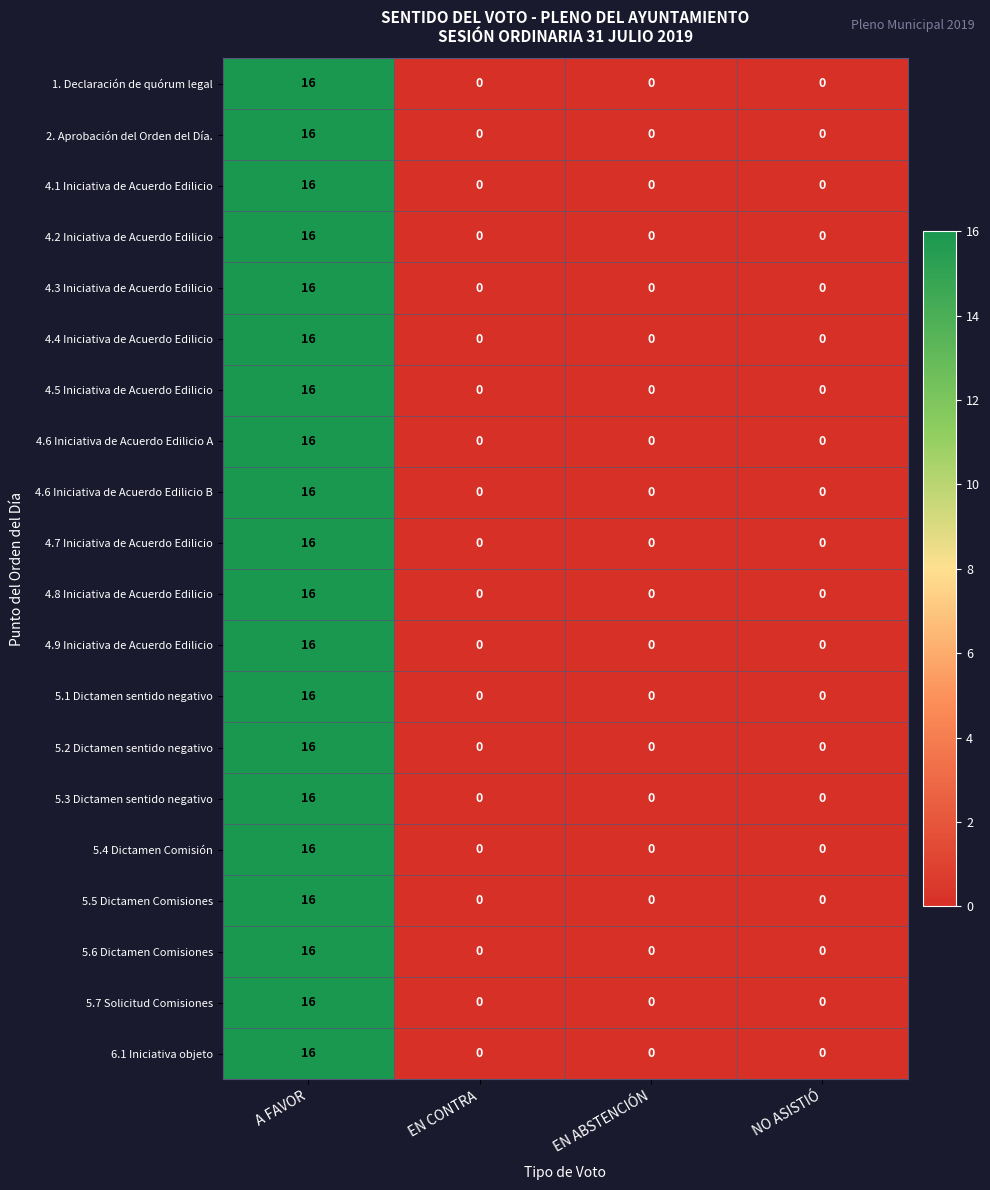

What is the difference between the 4.8 Iniciativa de Acuerdo Edilicio values at A FAVOR and EN ABSTENCIÓN?

16